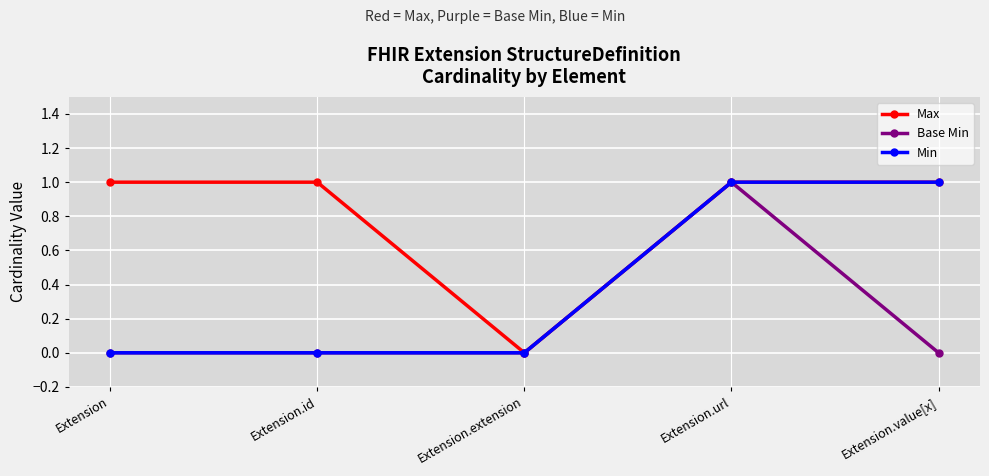

What is the maximum value shown in the chart?

1